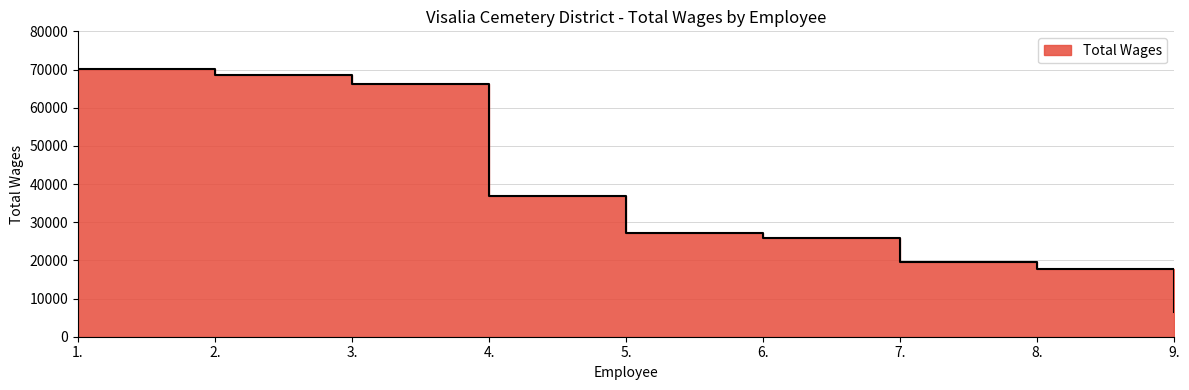

What is the difference between the values at 9. and 8.?

11410